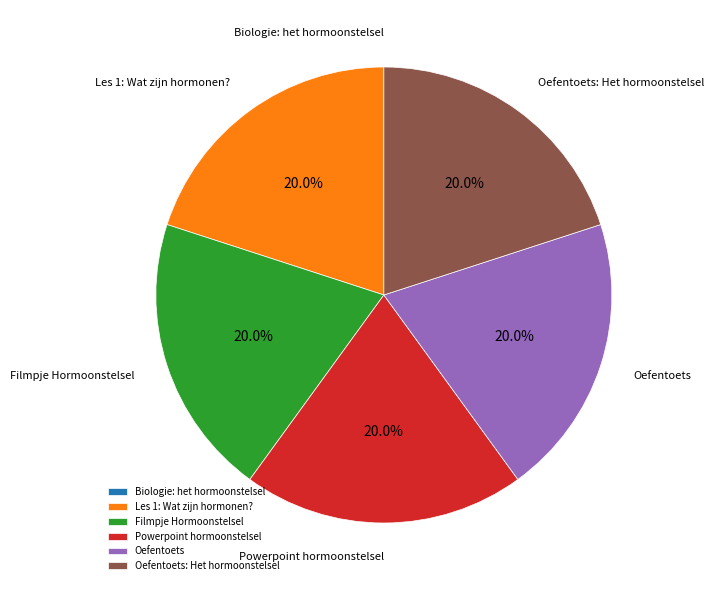

What is the ratio of the value at Les 1: Wat zijn hormonen? to the value at Oefentoets?

1.0